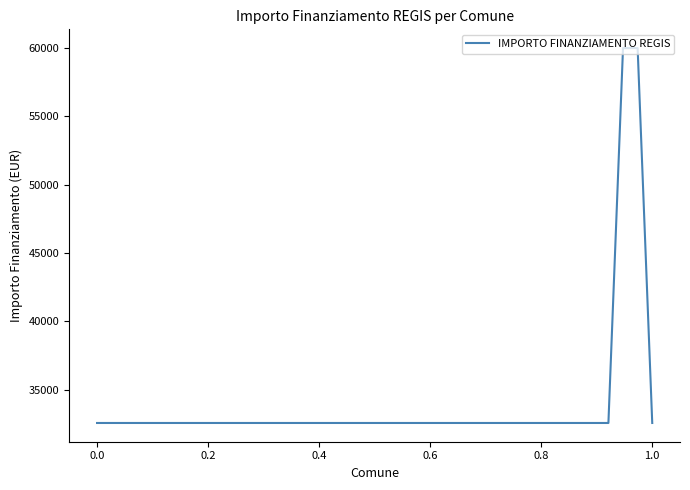

What is the minimum value shown in the chart?

32589